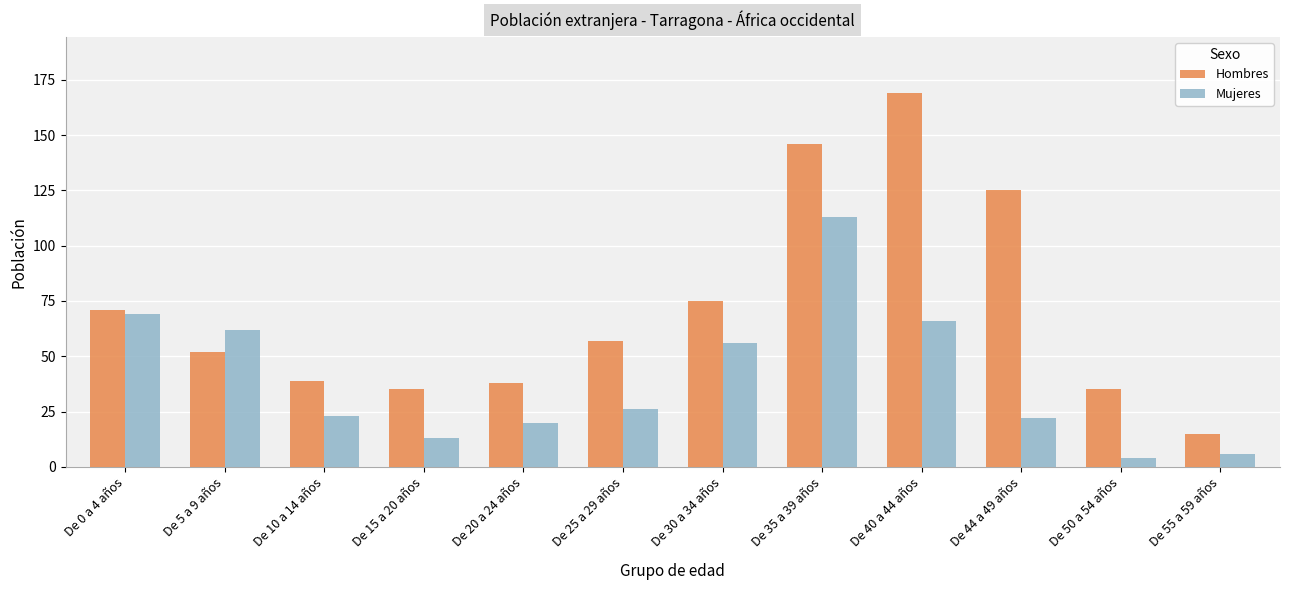

Between De 0 a 4 años and De 25 a 29 años, which series saw the biggest shift?

Mujeres